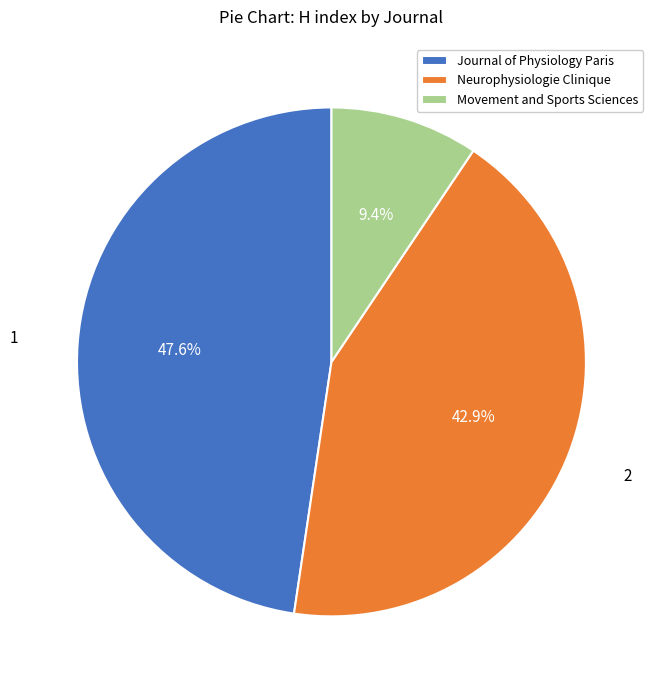

How many slices are in this pie chart?

3